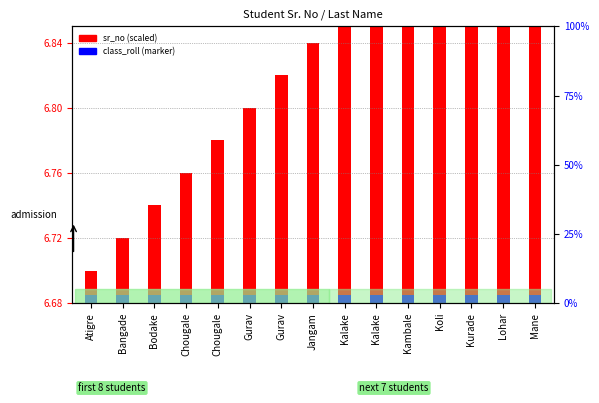

Where is sr_no (scaled) nearest to the value 0?

Atigre